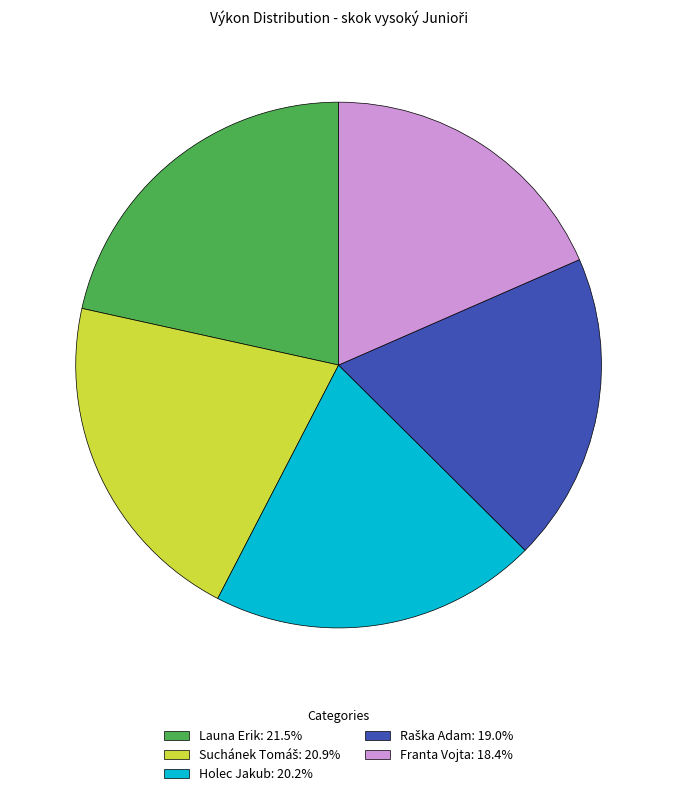

Is Holec Jakub: 20.2% the majority of the pie?

No